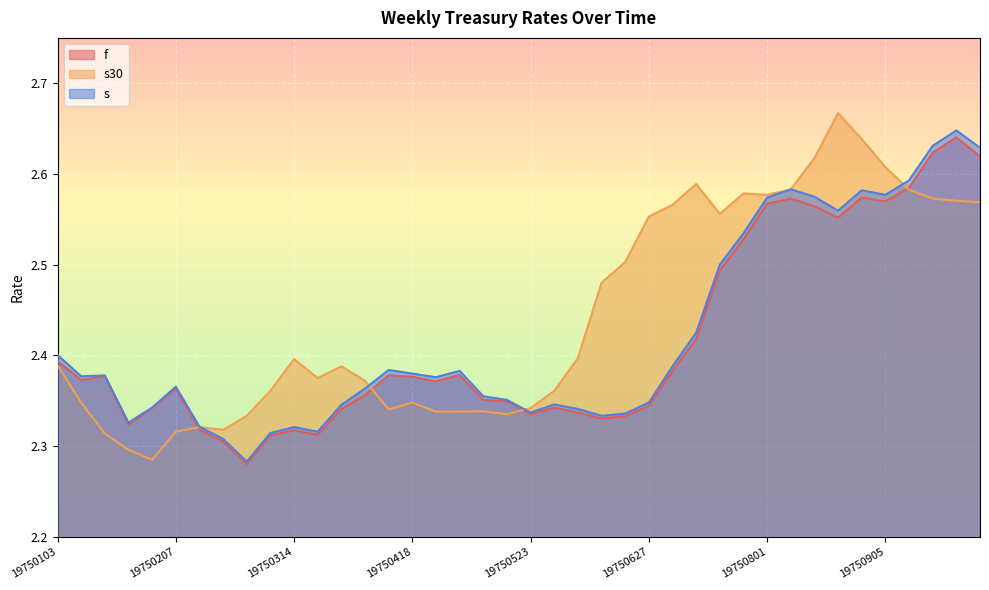

What is the difference between the maximum and minimum values in the s30 series?

0.4